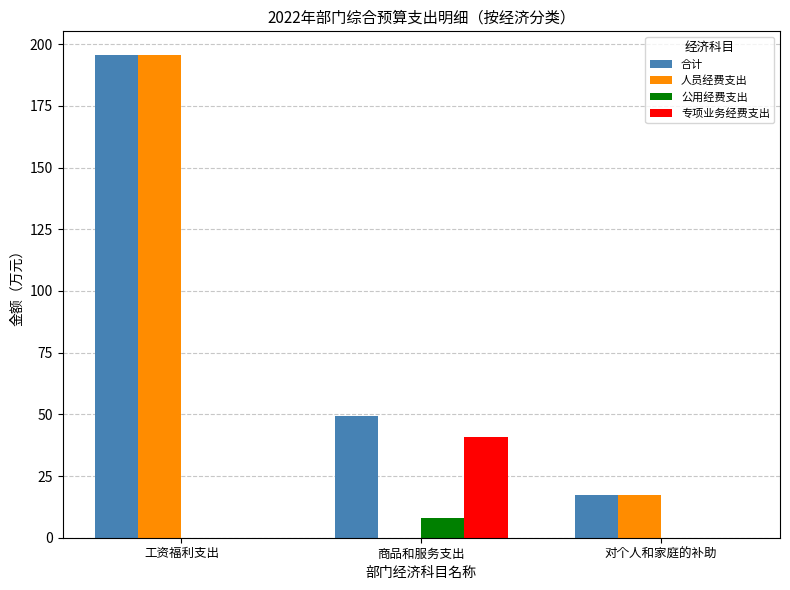

The 专项业务经费支出 series shows 0.0 at 工资福利支出. True or false?

True